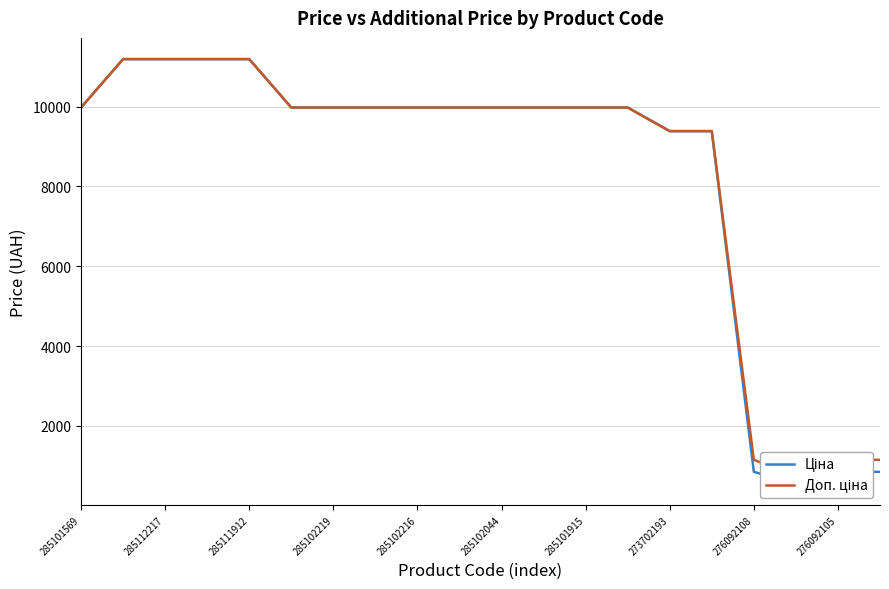

List the series in order of their overall mean, highest first.

Доп. ціна, Ціна